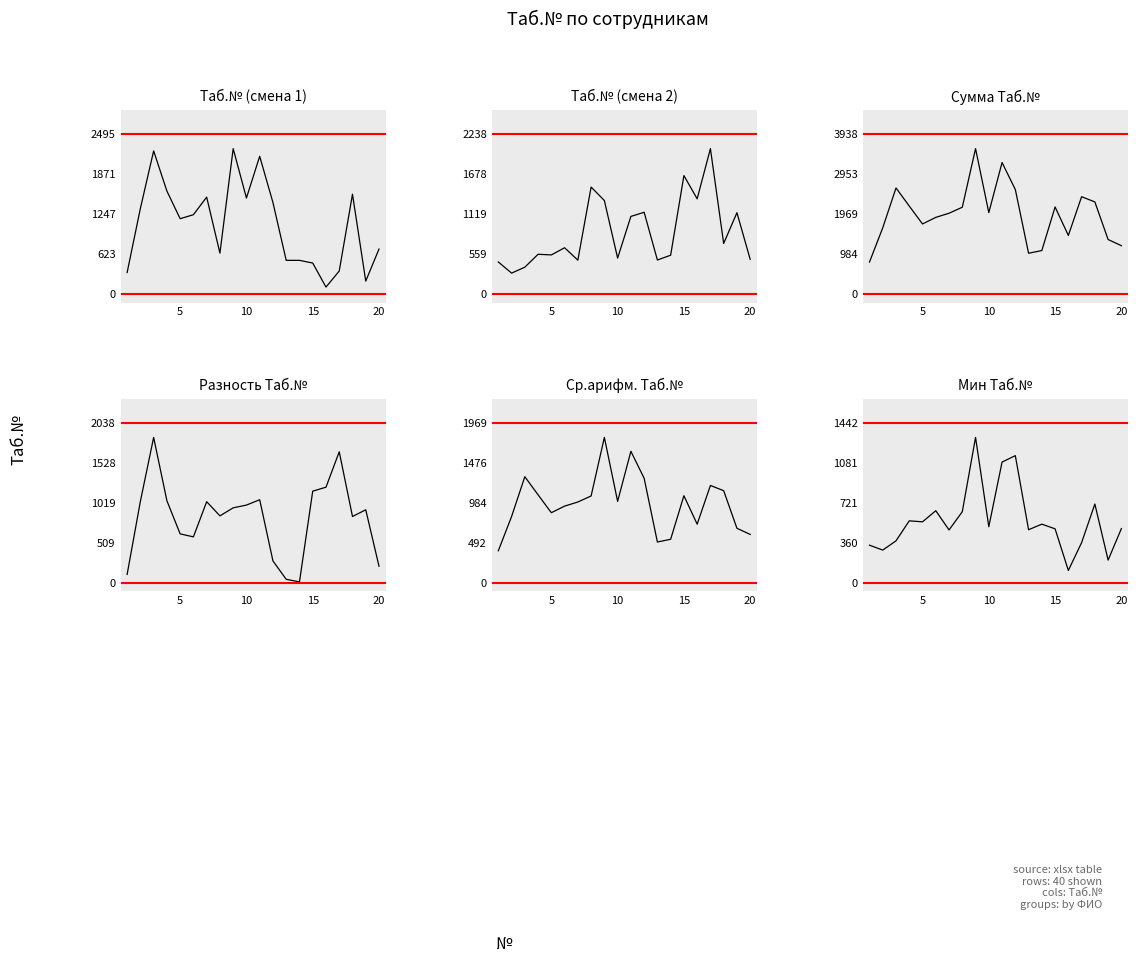

What is the maximum value for Разность Таб.№?

1853.0